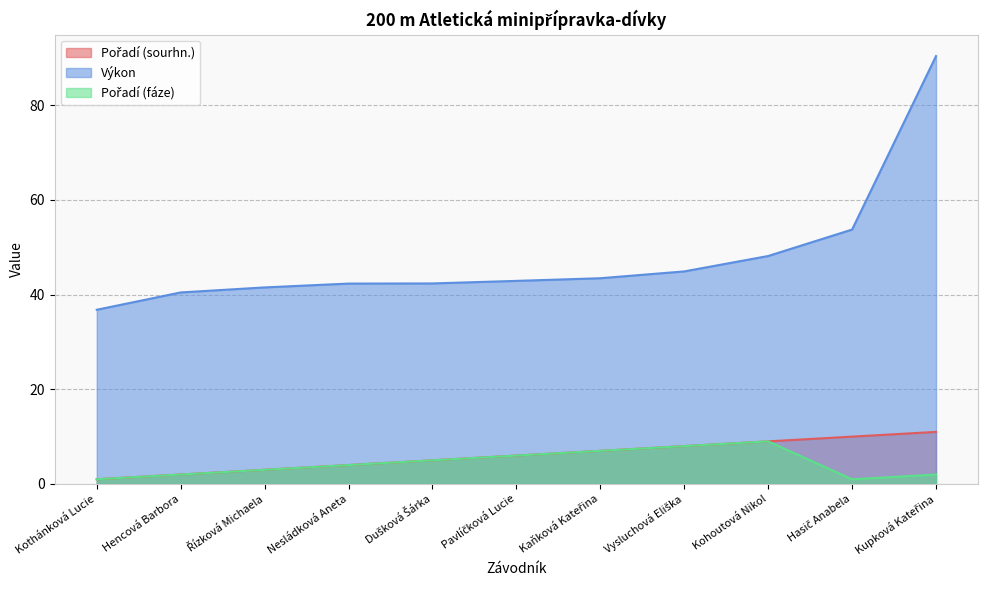

Does the chart display data point markers on the line(s)?

No